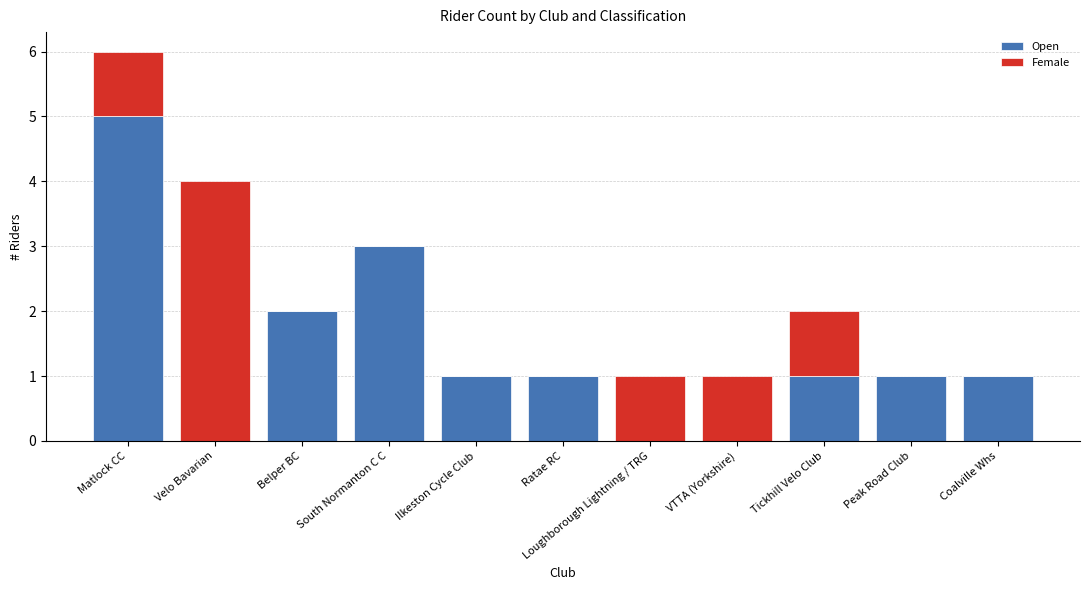

Does the chart contain stacked bars?

Yes